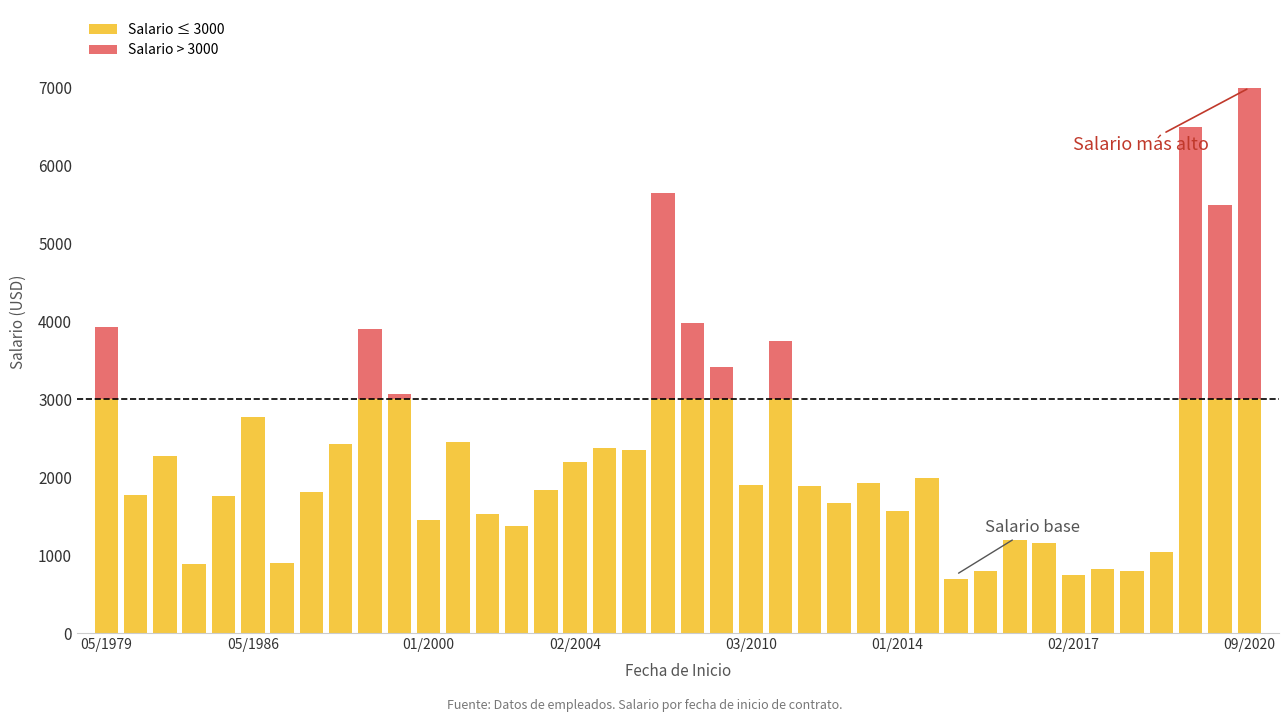

Rank the series by their maximum value, from lowest to highest.

Salario ≤ 3000, Salario > 3000